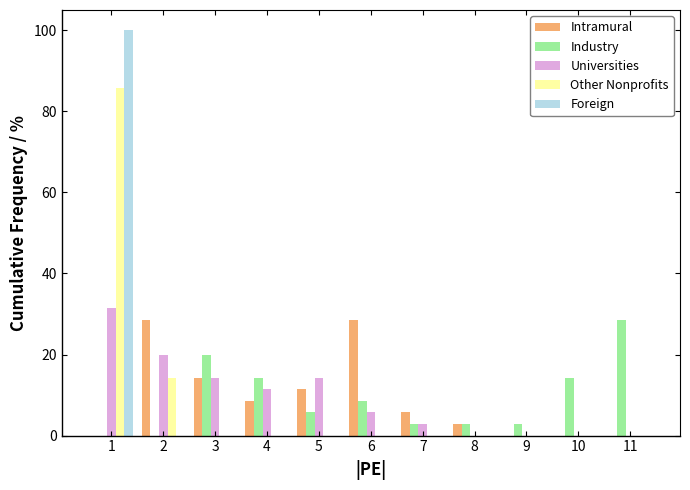

Is it true that Other Nonprofits equals 0.0 at 6?

True